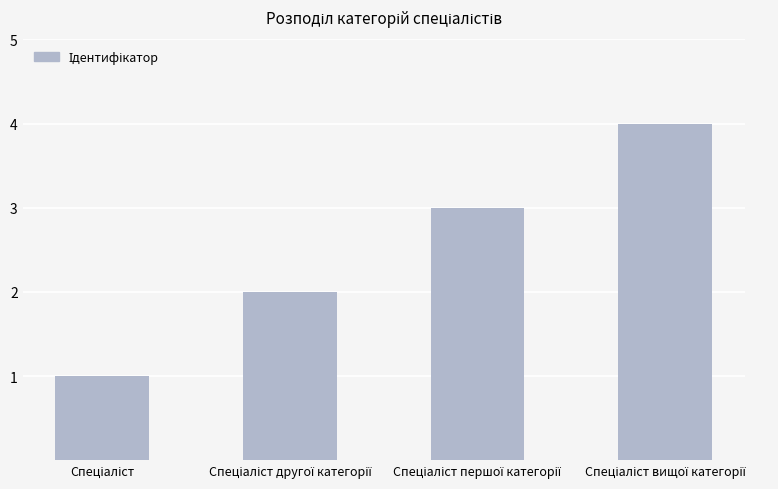

What is the difference between the maximum and minimum values?

3